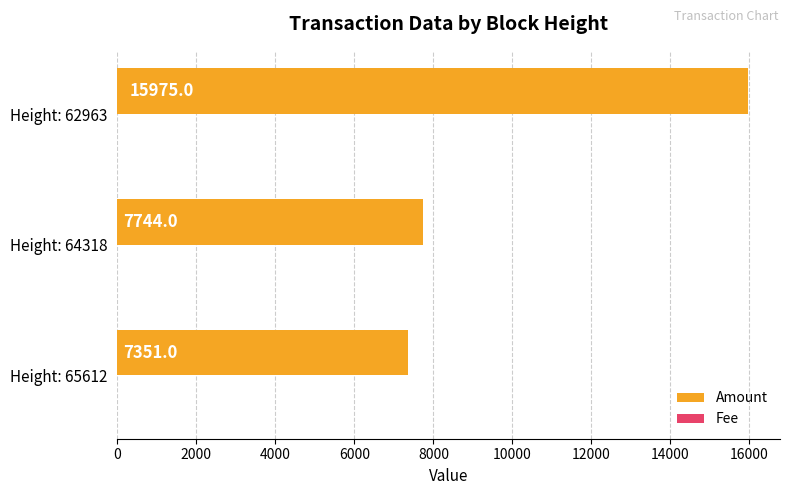

What is the total value across all series at Height: 62963?

15976